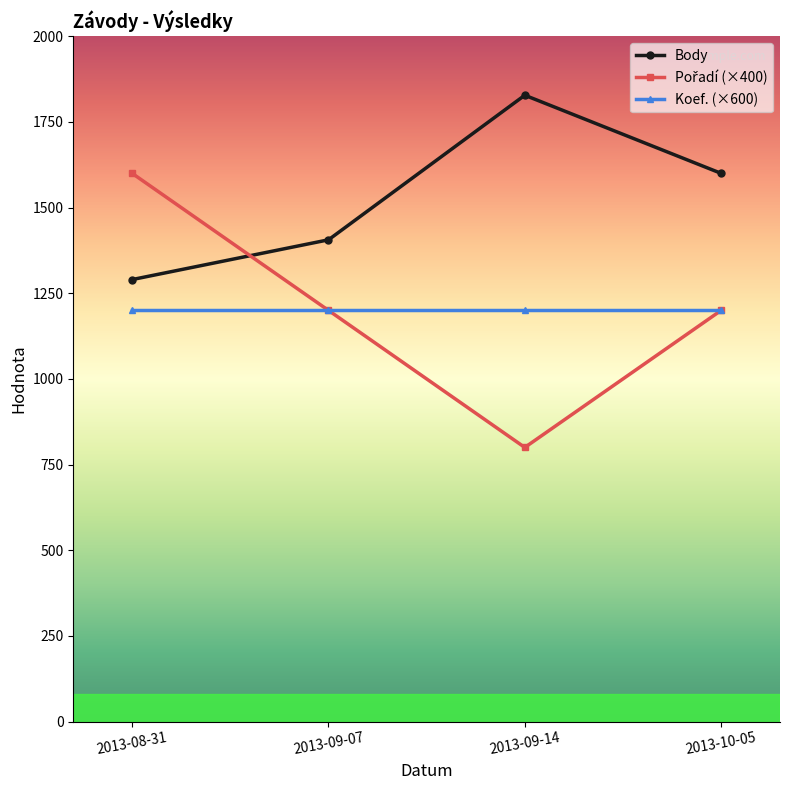

At how many categories does at least one series exceed 1796?

1